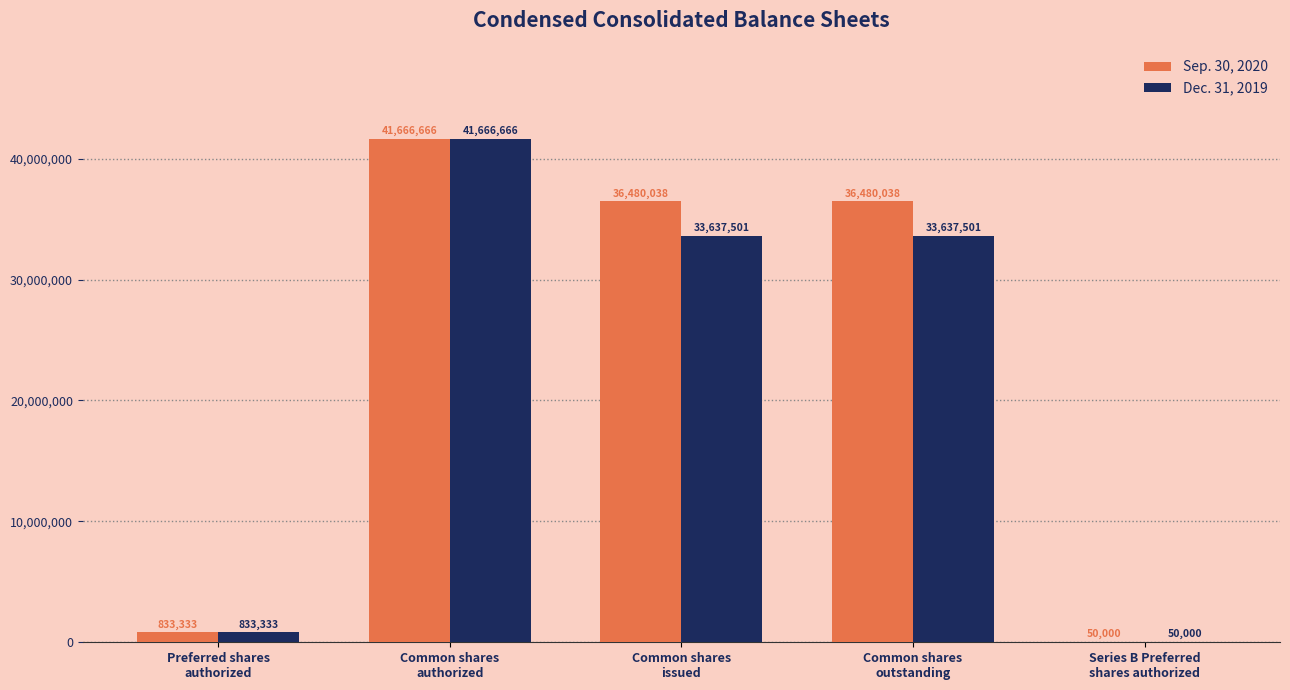

What is the sum of all Sep. 30, 2020 values?

115510075